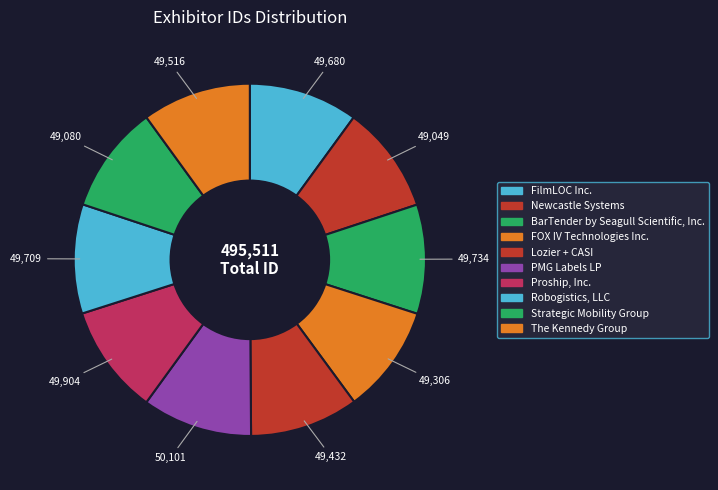

How many segments does this pie chart have?

10